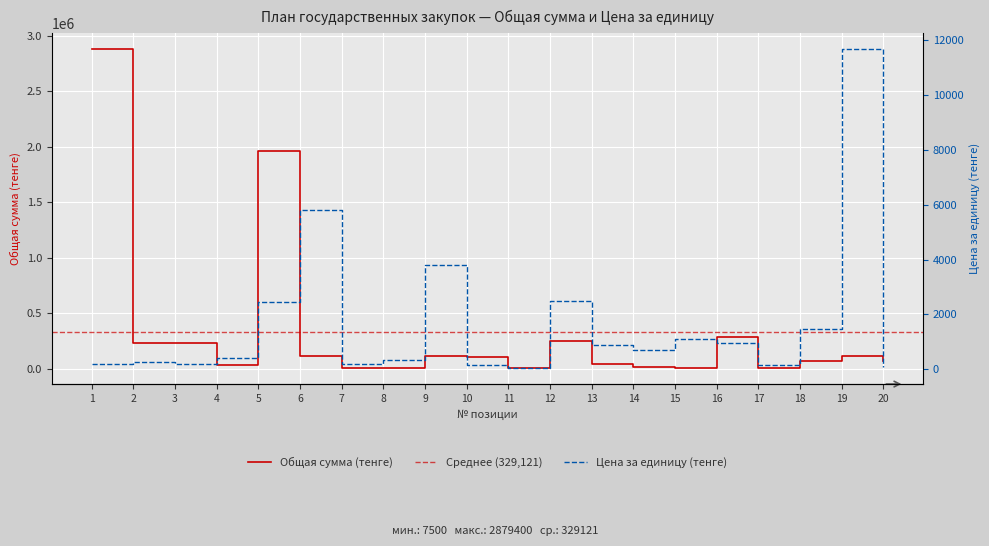

At which category does Общая сумма (тенге) reach its first local peak?

5